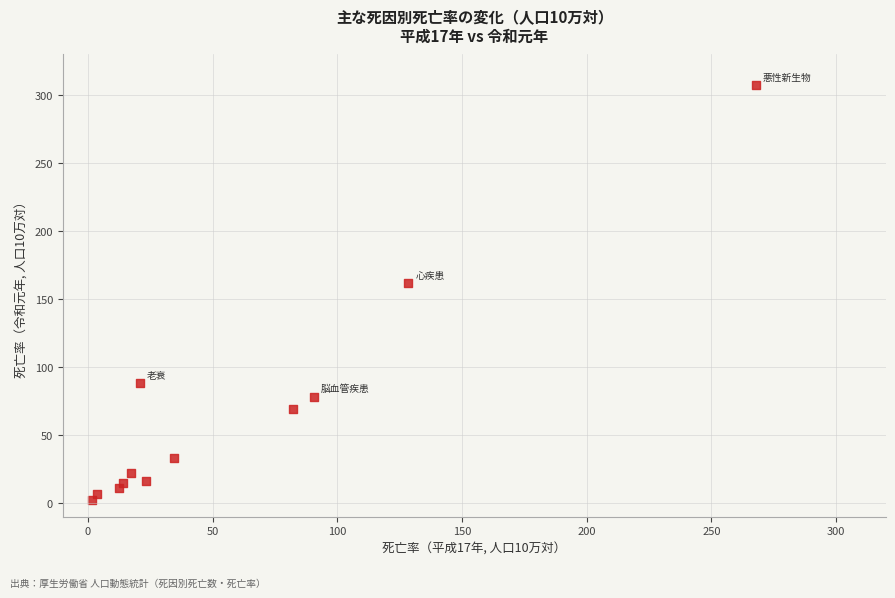

What Y value in the scatter plot is closest to 154?

161.6